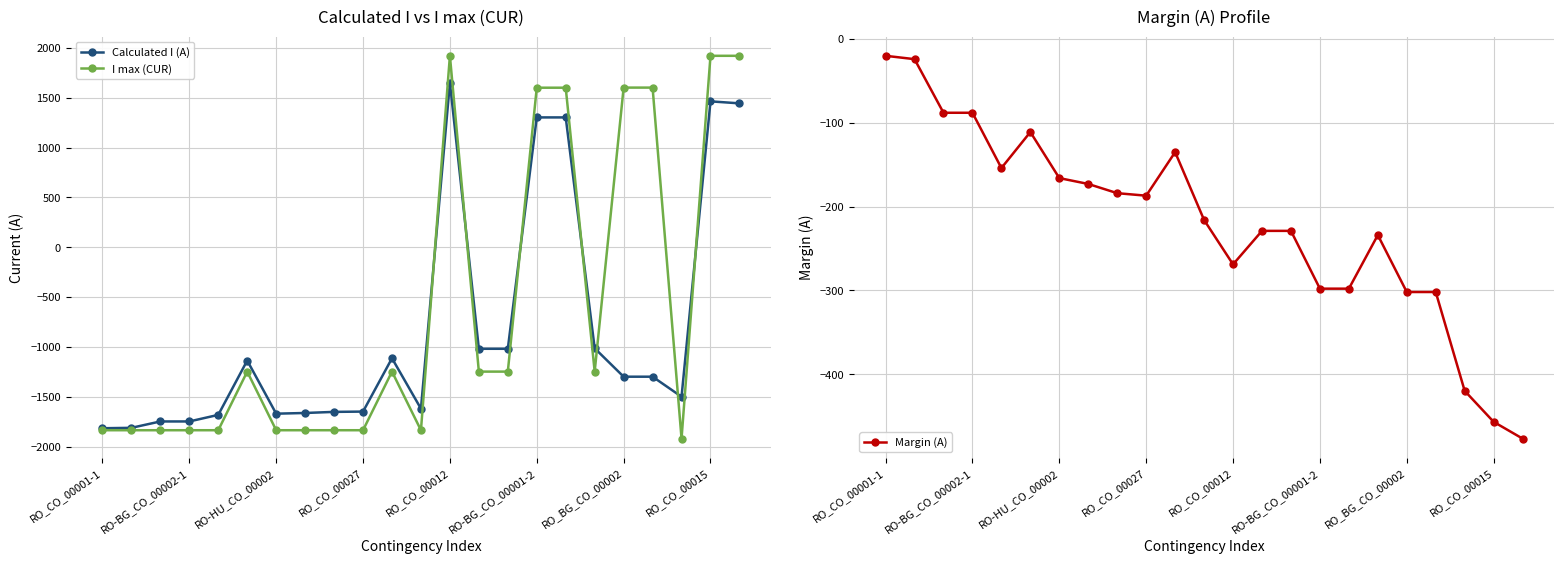

Rank the series by their average value, from highest to lowest.

Margin (A), I max (CUR), Calculated I (A)